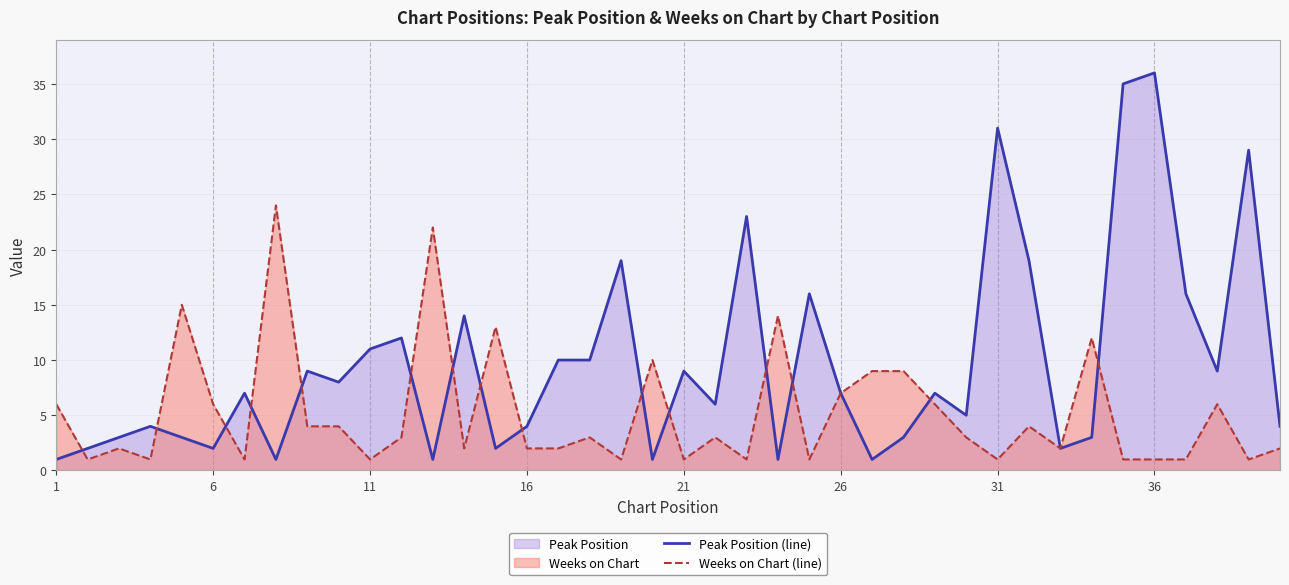

Which series has the largest total across all categories?

Peak Position (line)